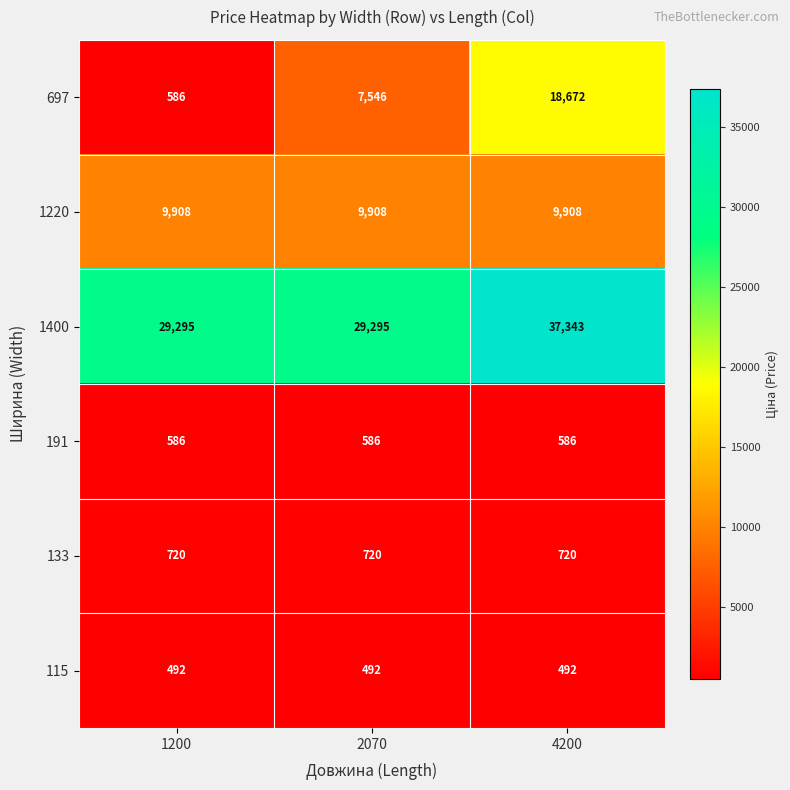

What value does the 1400 series have at 4200, to the nearest 50?

37350